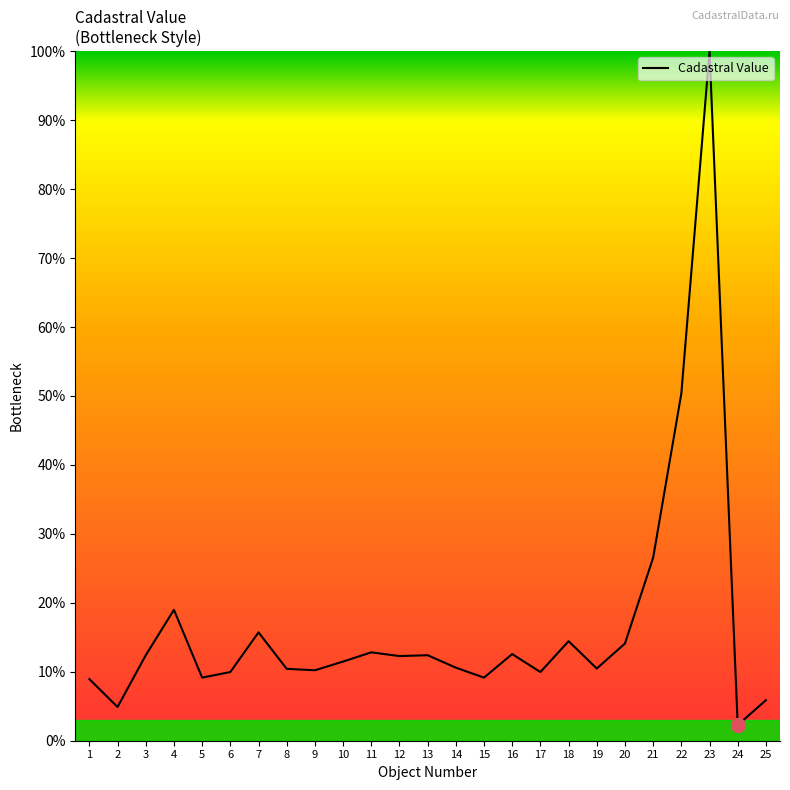

Approximately how many times larger is the value at 25 compared to 19?

0.6